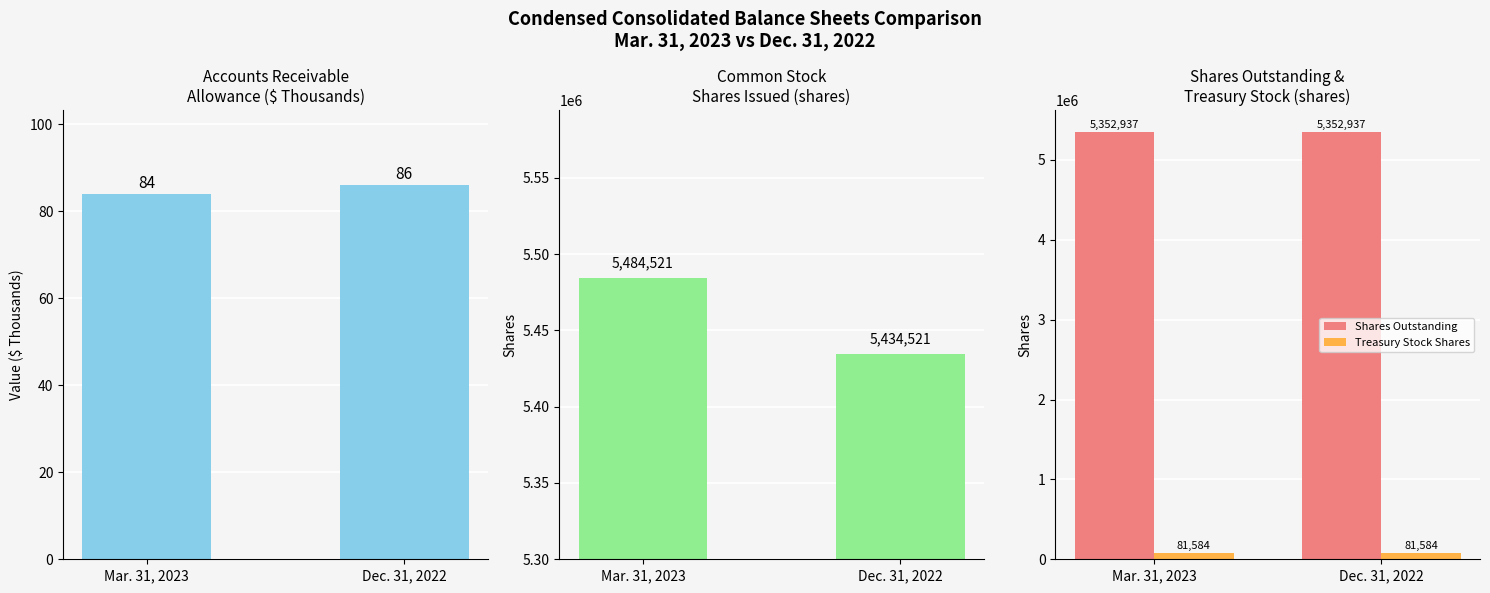

What is the approximate value of Shares Outstanding at Mar. 31, 2023?

5352937